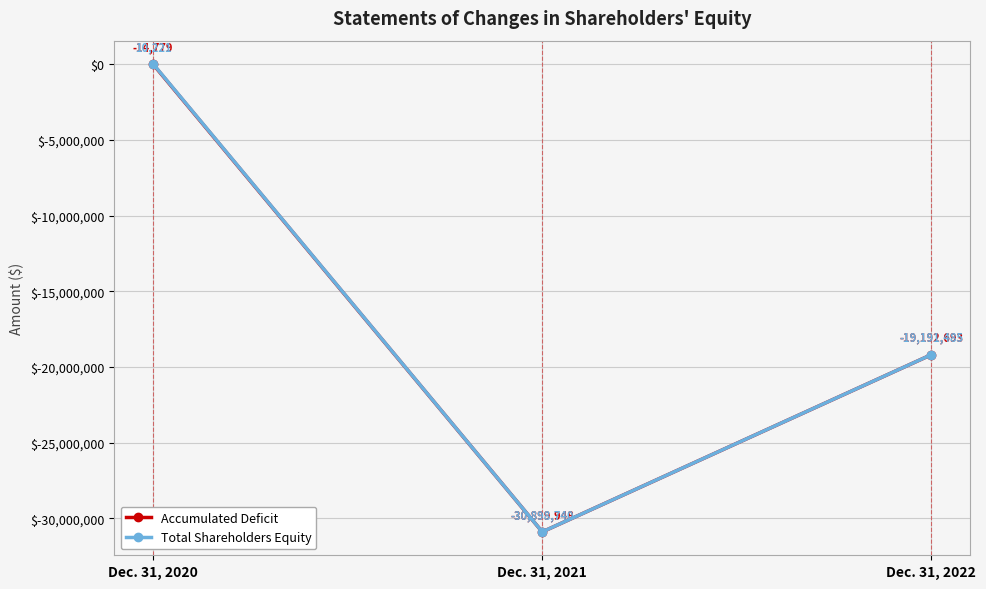

Between Dec. 31, 2020 and Dec. 31, 2021, which series saw the biggest shift?

Total Shareholders Equity